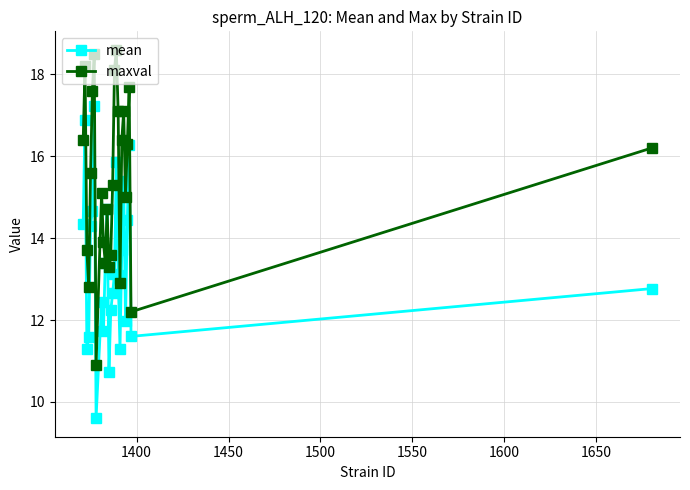

In maxval, how many points are higher than both neighbors (excluding endpoints)?

7